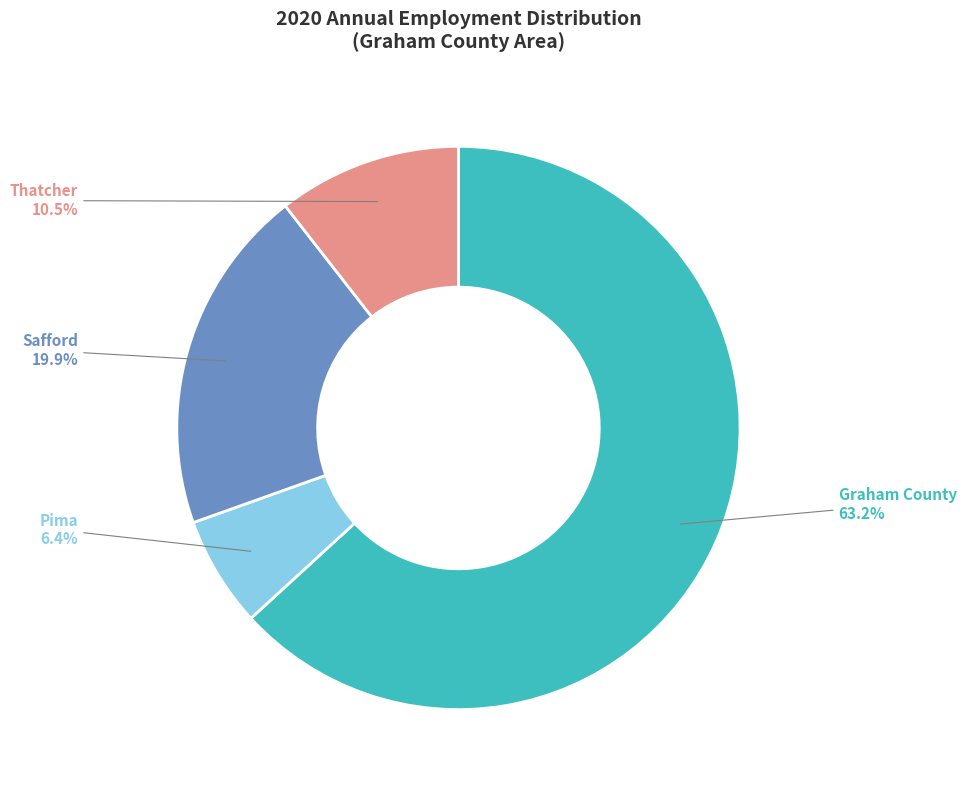

Which slice is the largest?

Graham County